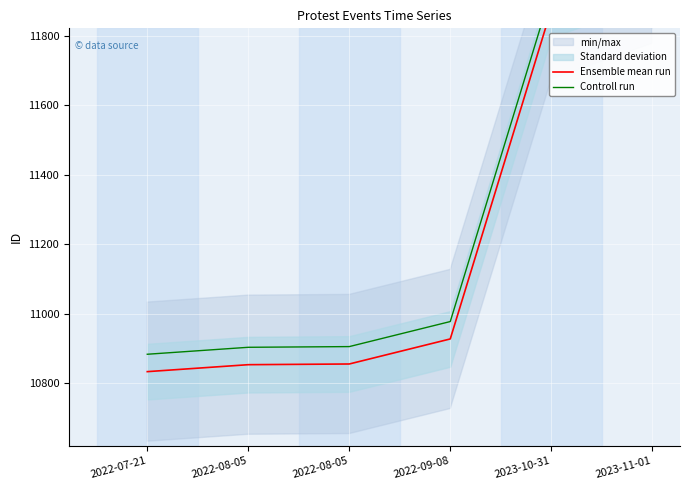

At how many categories does at least one series exceed 11897?

2